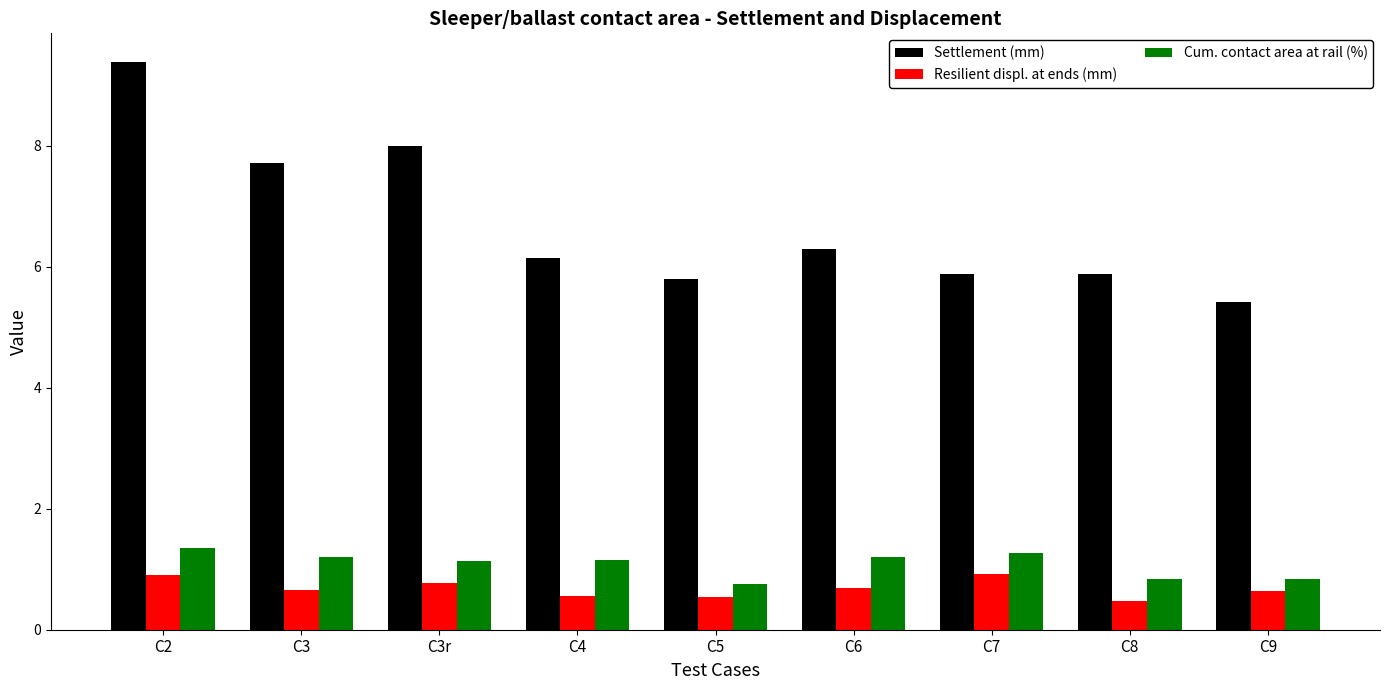

What is the label of the 2nd bar from the right?

C8